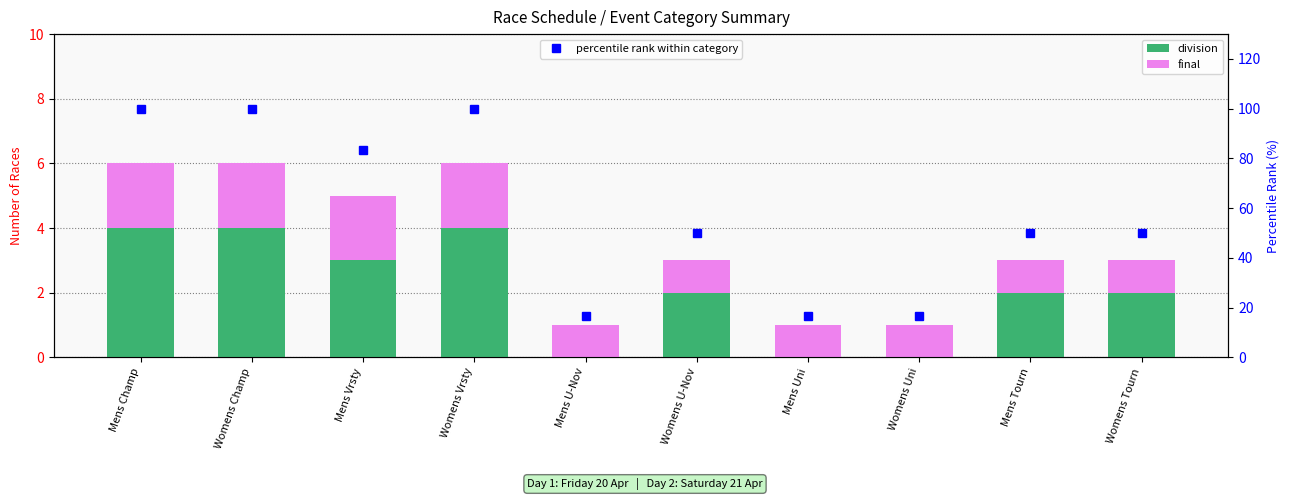

What are all the series names shown in the legend?

division, final, percentile rank within category